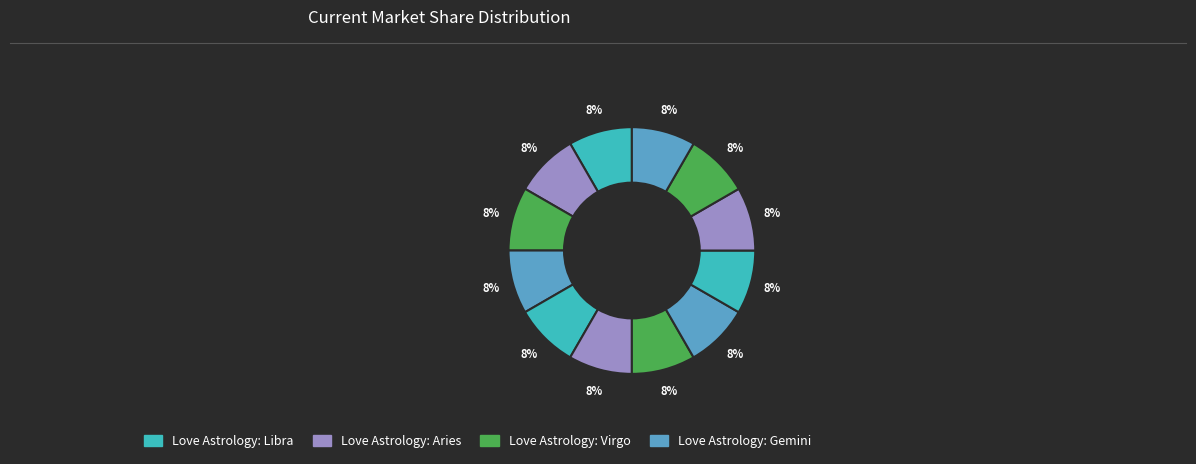

How many slices are in this pie chart?

12